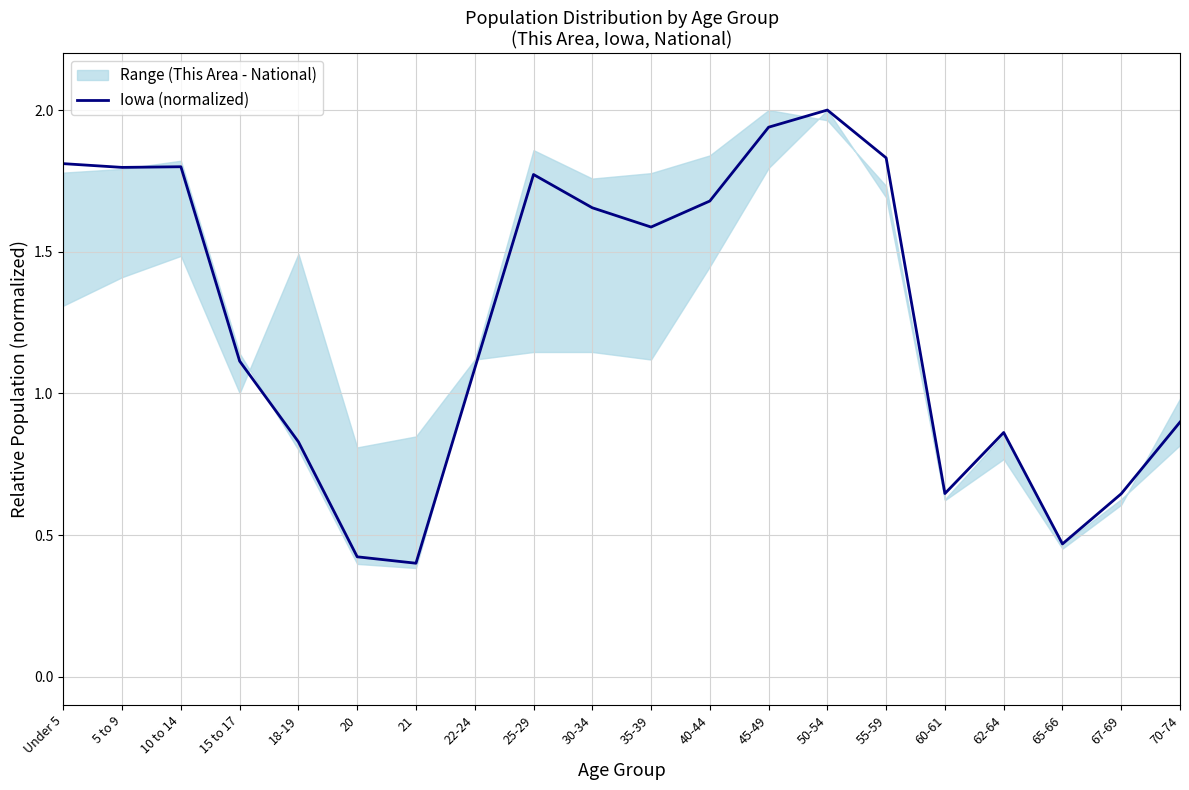

Is it true that the value at 15 to 17 is 1.1?

True